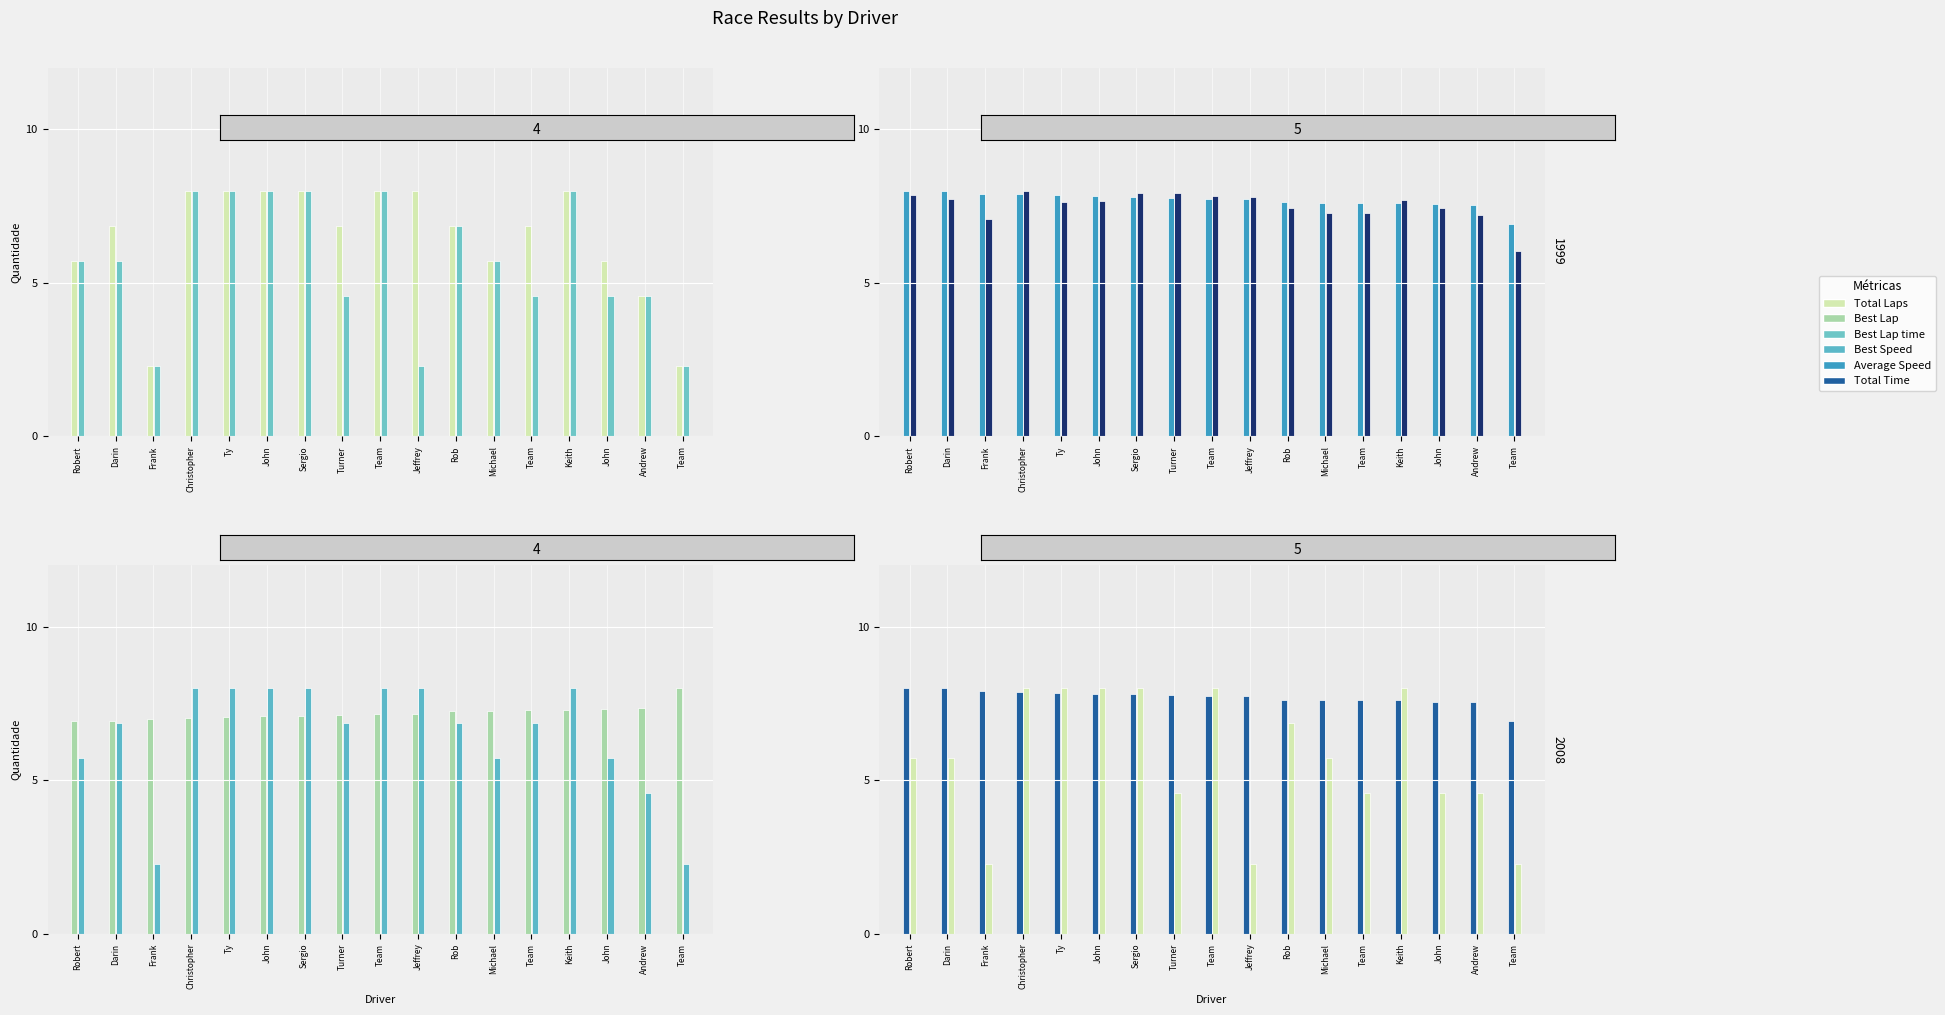

How many data points in Best Lap are above 5?

10